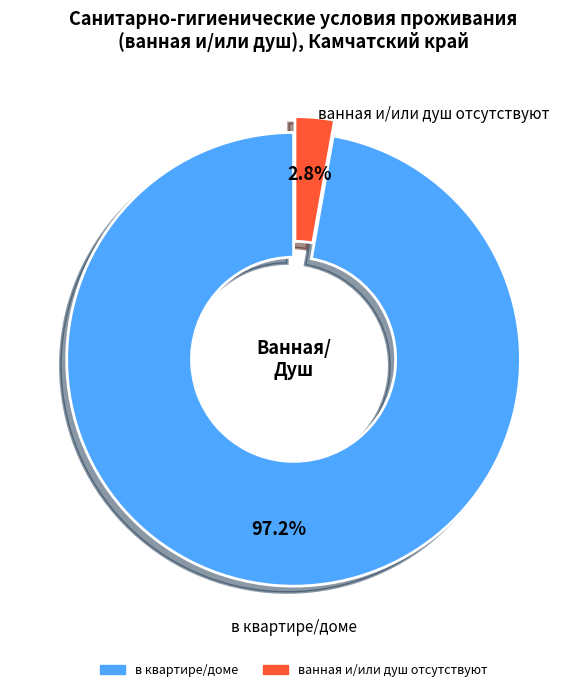

Is there any slice that represents more than half of the pie?

Yes